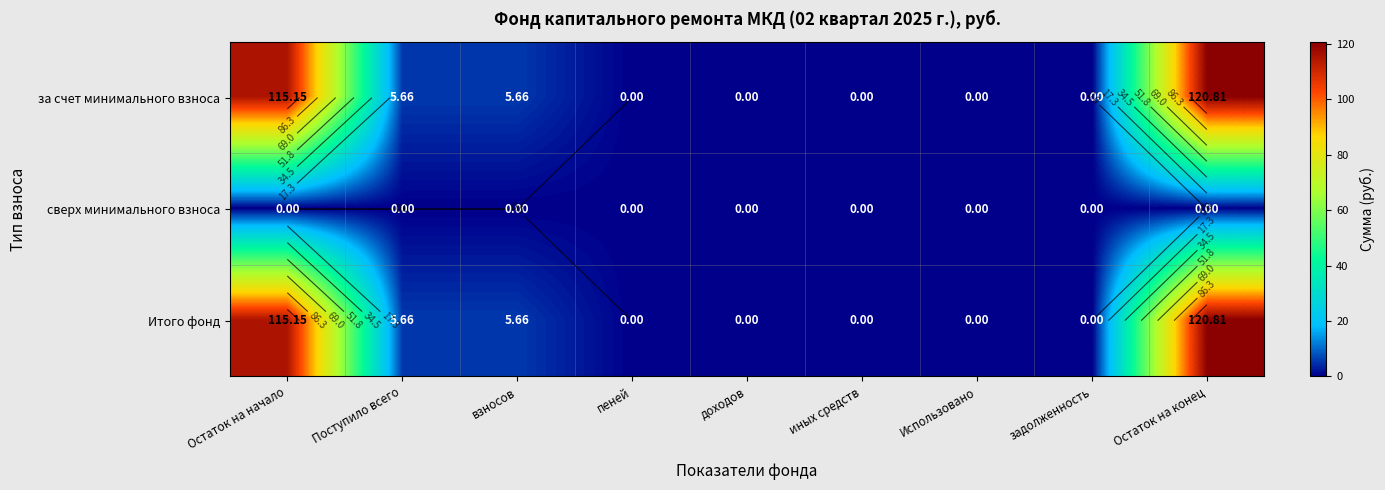

Which has a higher value, Поступило всего or Остаток на начало?

Остаток на начало